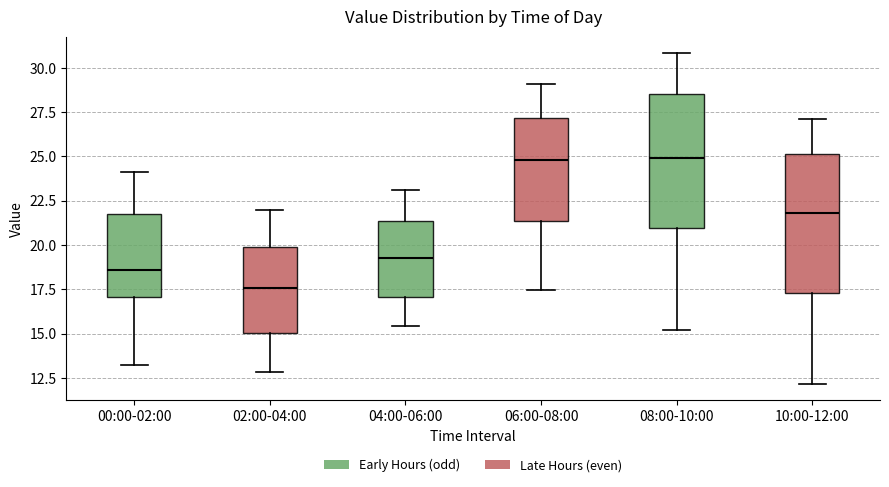

Where does the lower whisker of the box for 00:00-02:00 end on the y-axis? The values are not printed on the chart, so give them approximately, as read against the axis.

13.0